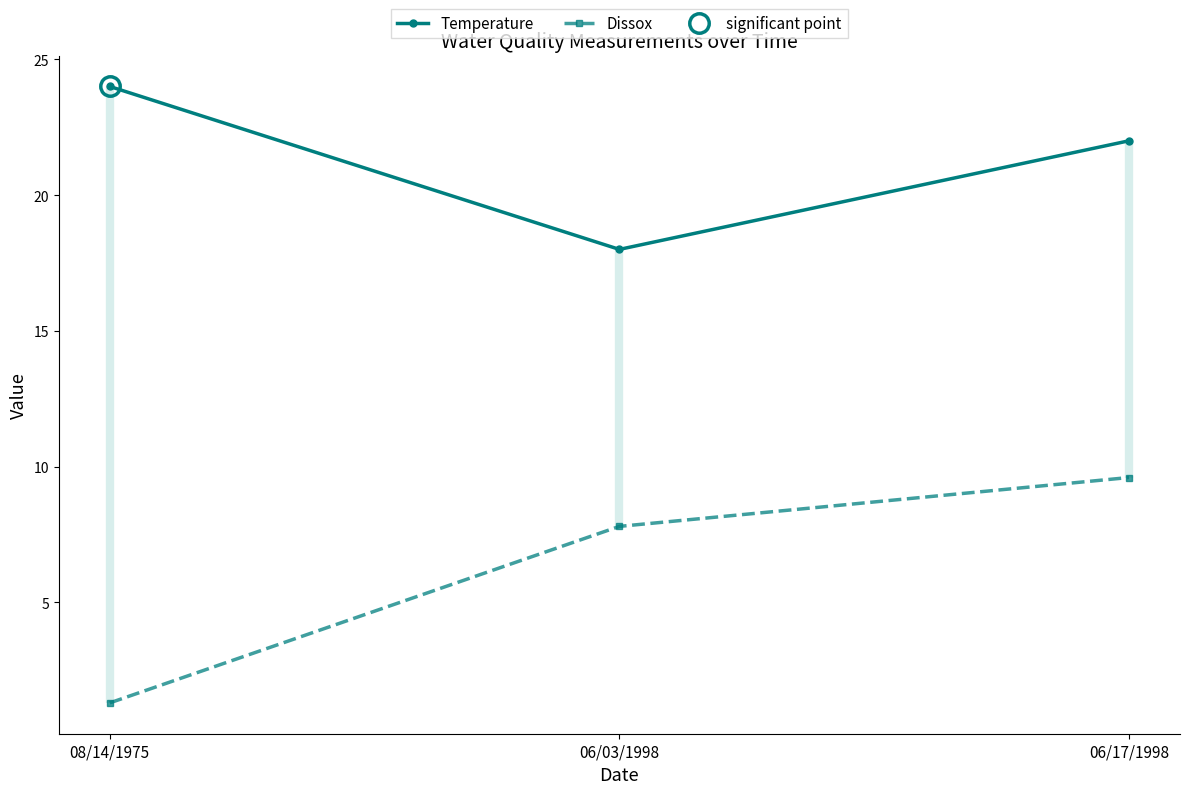

Where does the Temperature series first go above 22?

08/14/1975